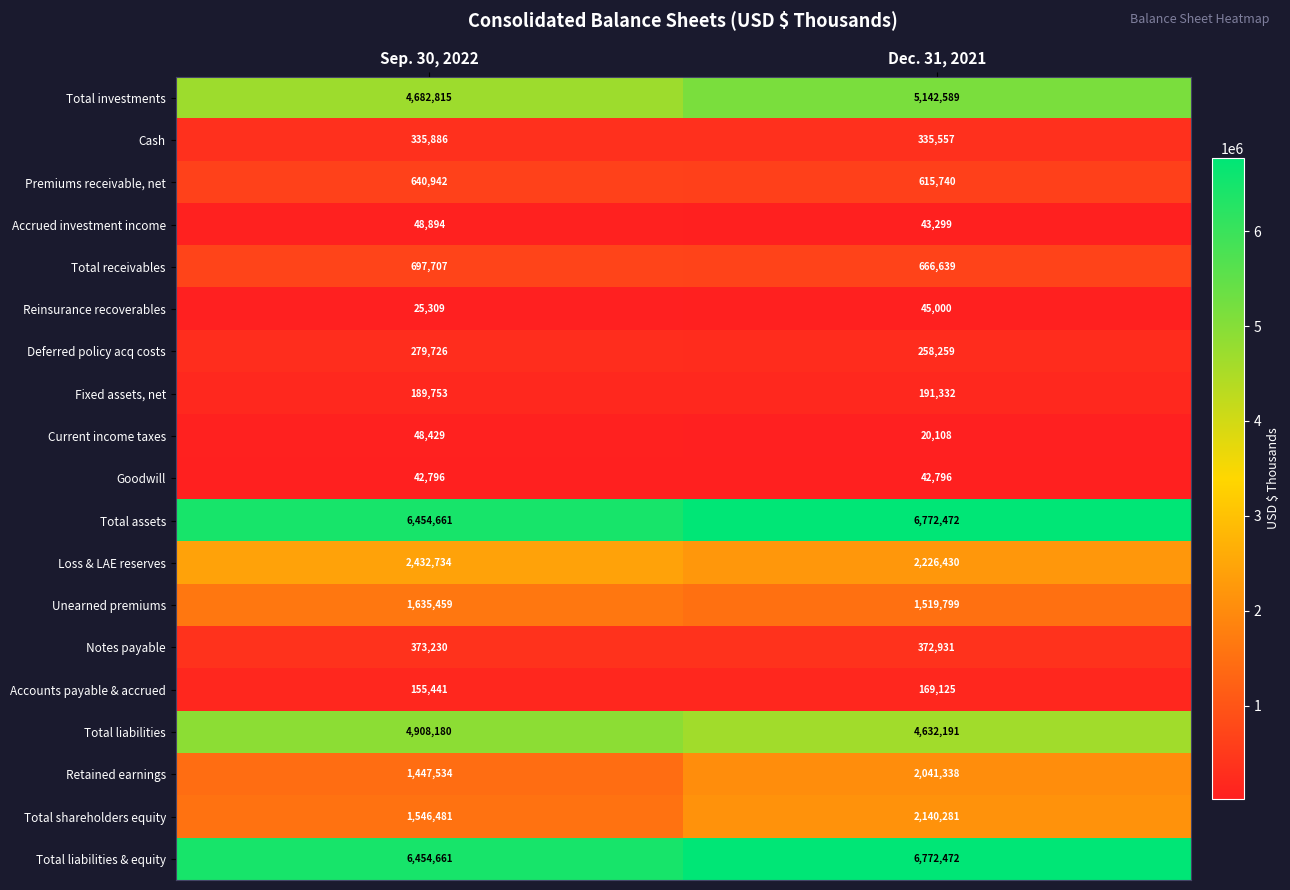

What is the minimum value shown in the chart?

20108